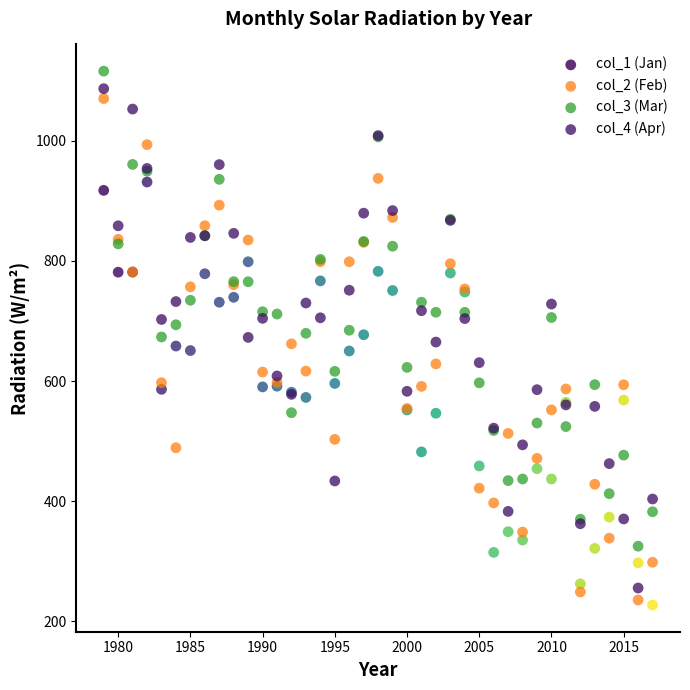

What are all the series names shown in the legend?

col_1 (Jan), col_2 (Feb), col_3 (Mar), col_4 (Apr)